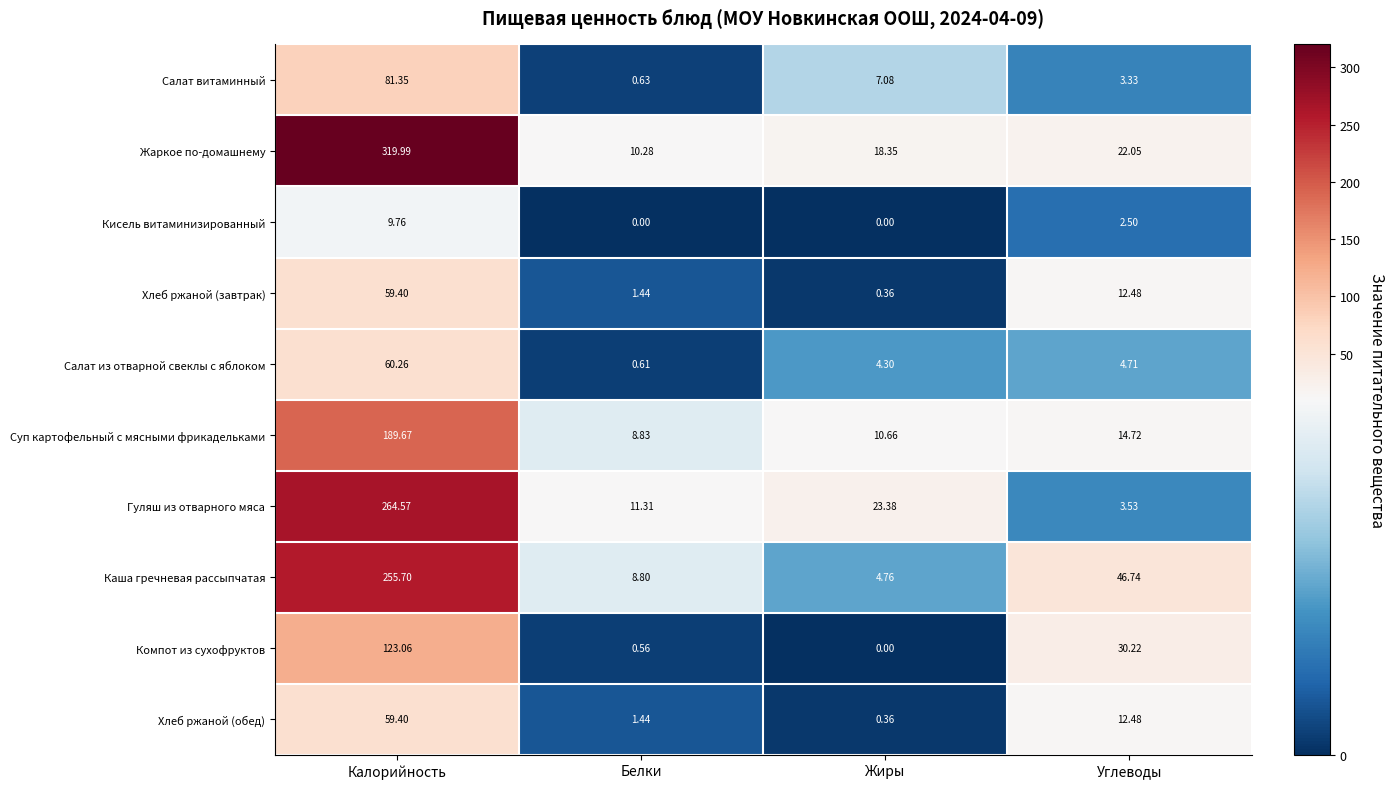

At which category is the sum across all series the highest?

Калорийность